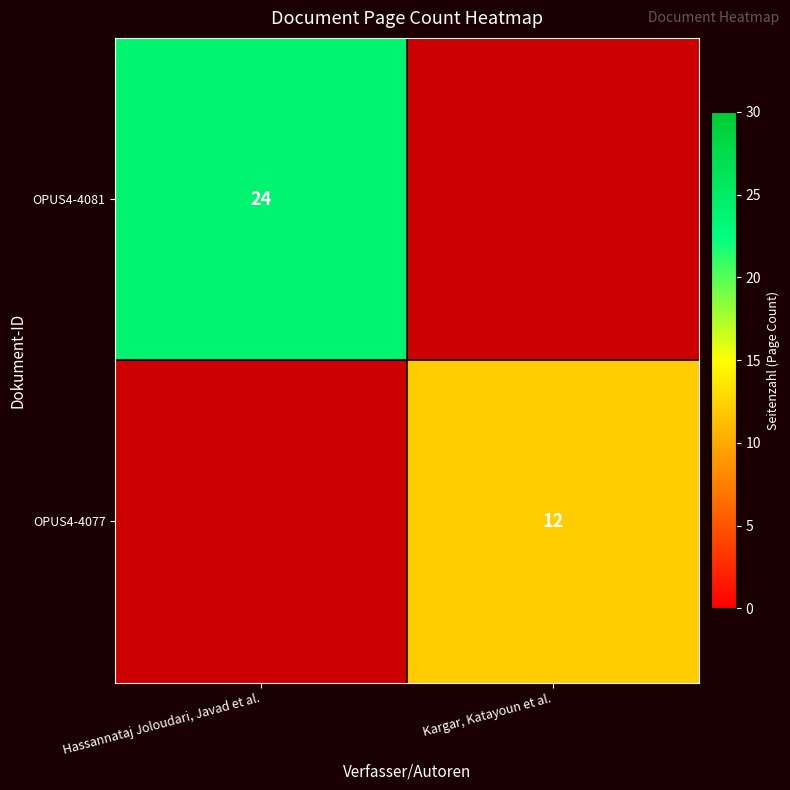

At which category is the sum across all series the highest?

Hassannataj Joloudari, Javad et al.